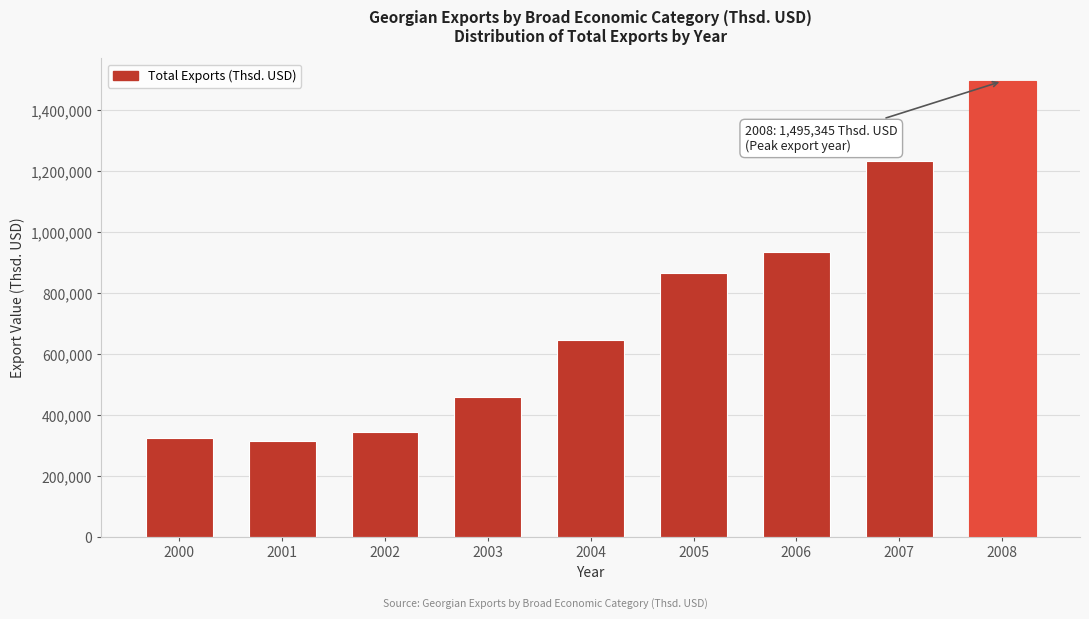

Reading left to right, list all the values displayed in this chart.

2000=323938.3	2001=317150.9	2002=345736.1	2003=461310.0	2004=646903.0	2005=865455.6	2006=936374.6	2007=1232110.5	2008=1495345.2